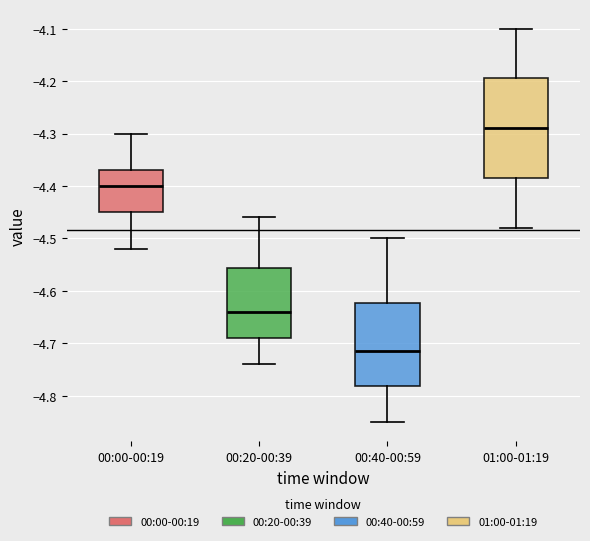

Where does the upper whisker of the box for 01:00-01:19 end on the y-axis? The values are not printed on the chart, so give them approximately, as read against the axis.

-4.10